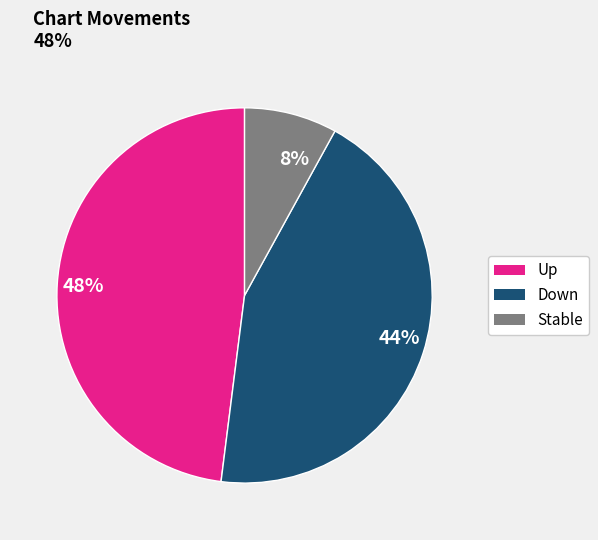

Is it true that Stable is 8% of the pie?

True